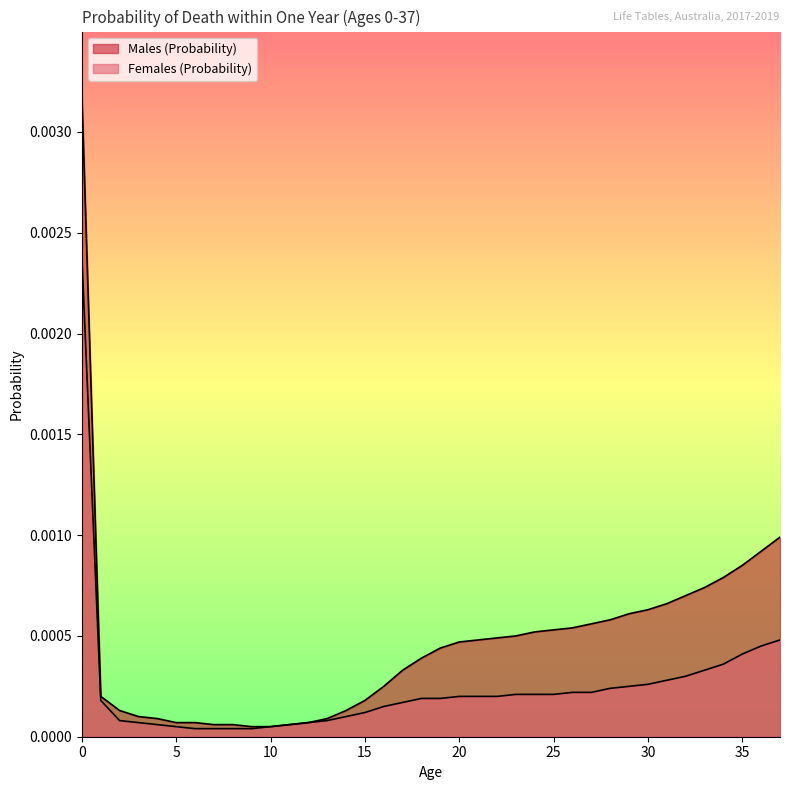

At how many categories does at least one series exceed 0?

38